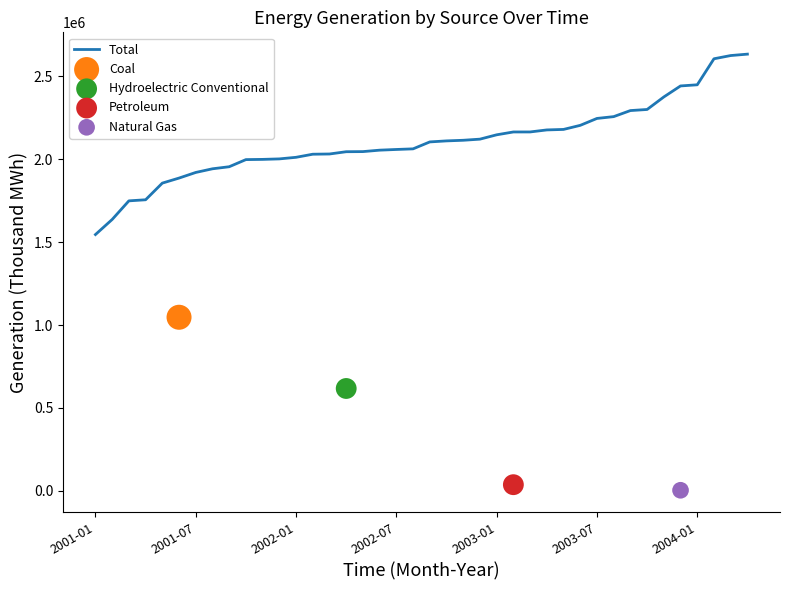

What is the minimum value for Total?

1546183